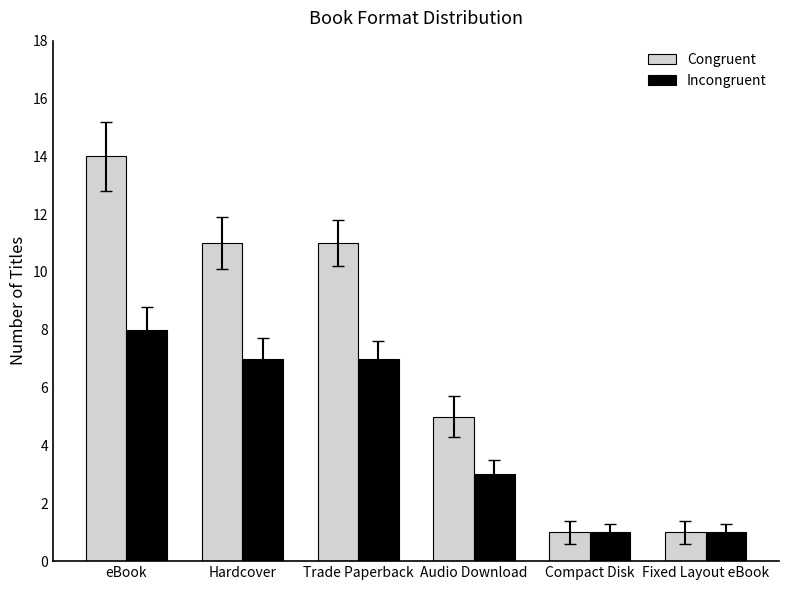

How many values in the Incongruent series are below 7?

3